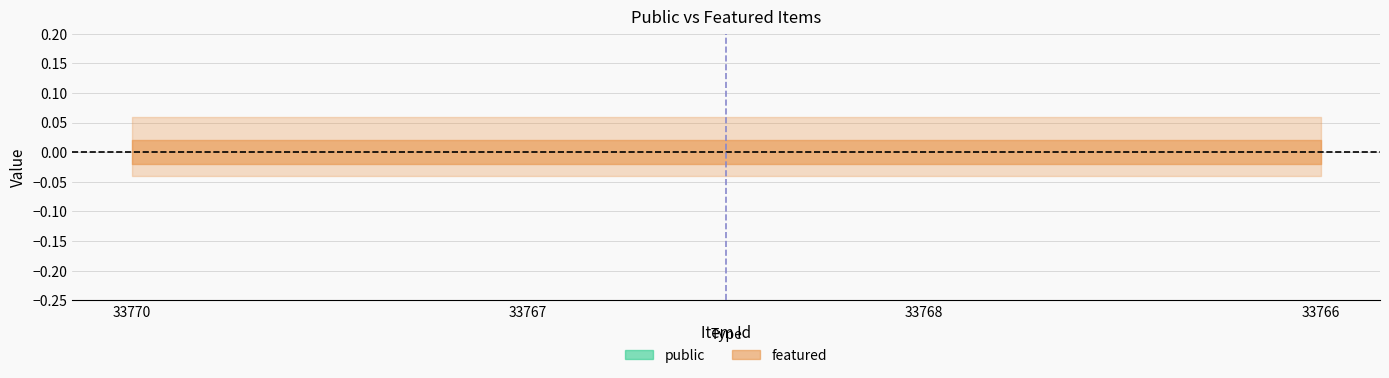

What is the label of the 3rd point from the left?

33768